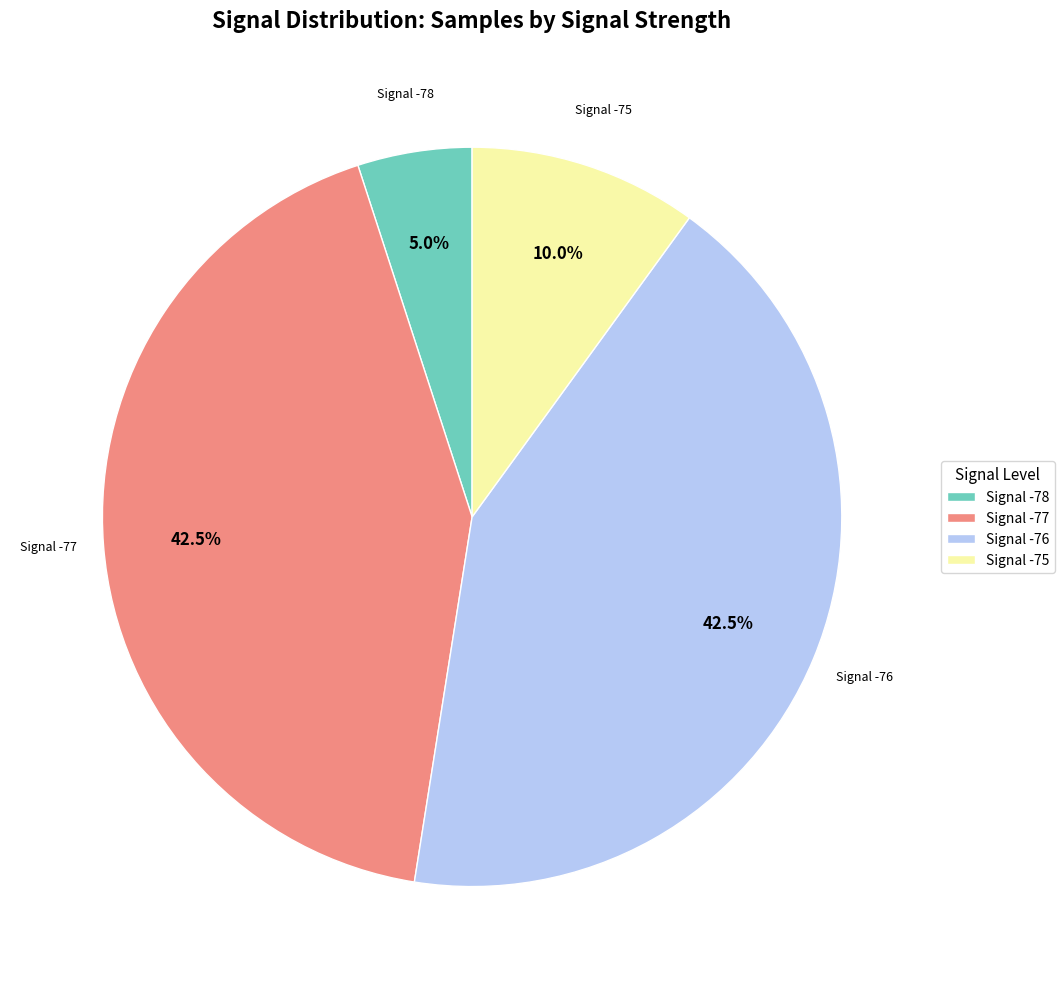

Does Signal -78 represent more than half of the total?

No